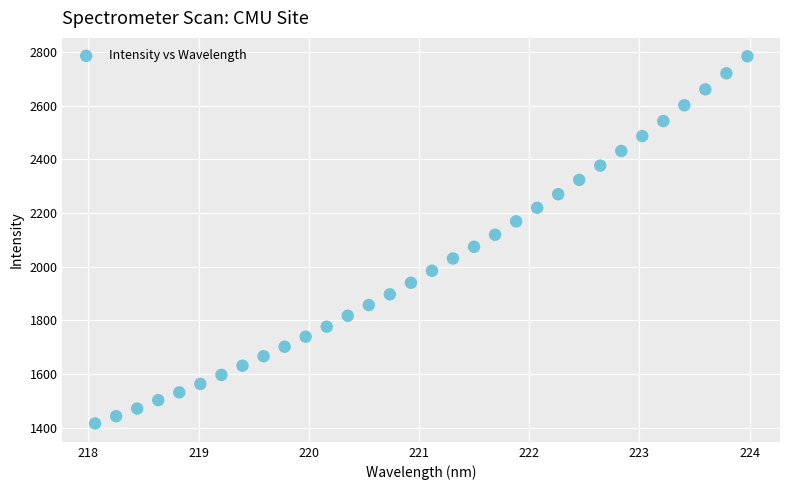

What is the range of X values (max minus min)?

5.9